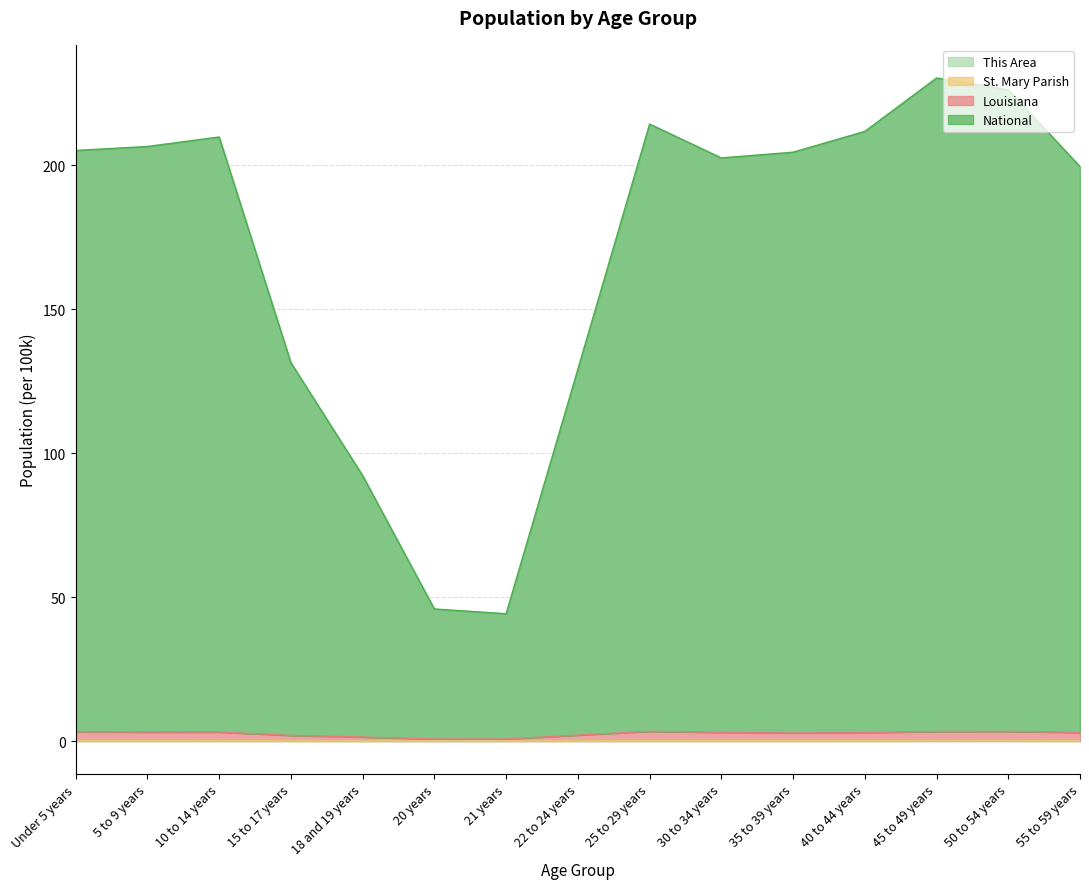

Reading left to right, transcribe all the data shown in this chart.

This Area: 0.0	0.0	0.0	0.0	0.0	0.0	0.0	0.0	0.0	0.0	0.0	0.0	0.0	0.0	0.0
St. Mary Parish: 0.0	0.0	0.0	0.0	0.0	0.0	0.0	0.0	0.0	0.0	0.0	0.0	0.0	0.0	0.0
Louisiana: 3.2	3.1	3.1	1.9	1.4	0.7	0.7	2.0	3.4	3.0	2.8	2.9	3.3	3.3	3.0
National: 205.2	206.6	209.9	131.5	92.2	45.9	44.2	129.2	214.4	202.6	204.6	211.8	230.4	226.3	199.6